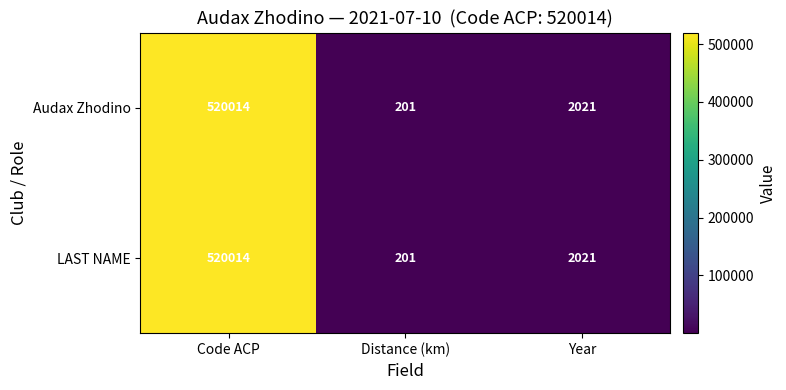

What is the approximate value of Audax Zhodino at Year?

2021